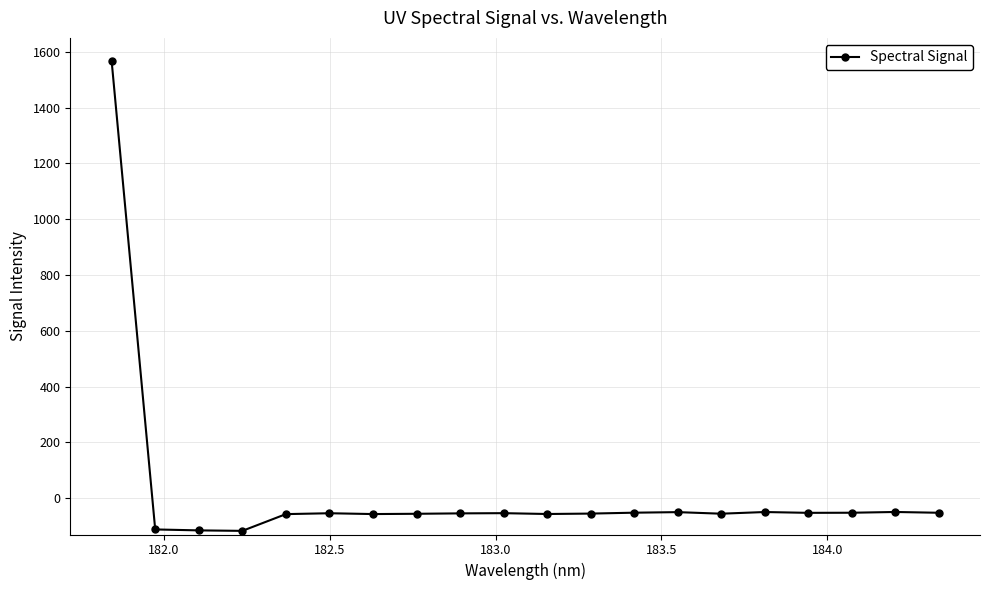

What is the value of the 20th point from the left?

-52.1